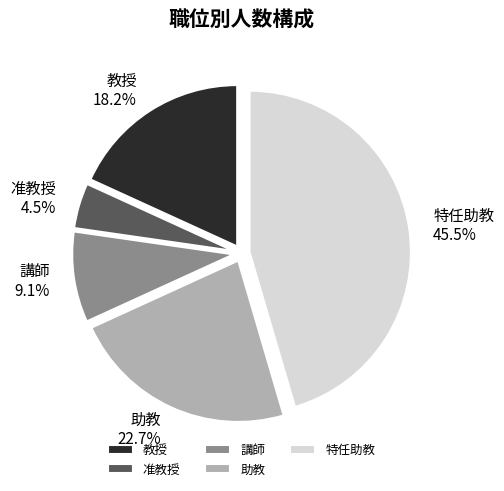

Does 教授 represent more than half of the total?

No